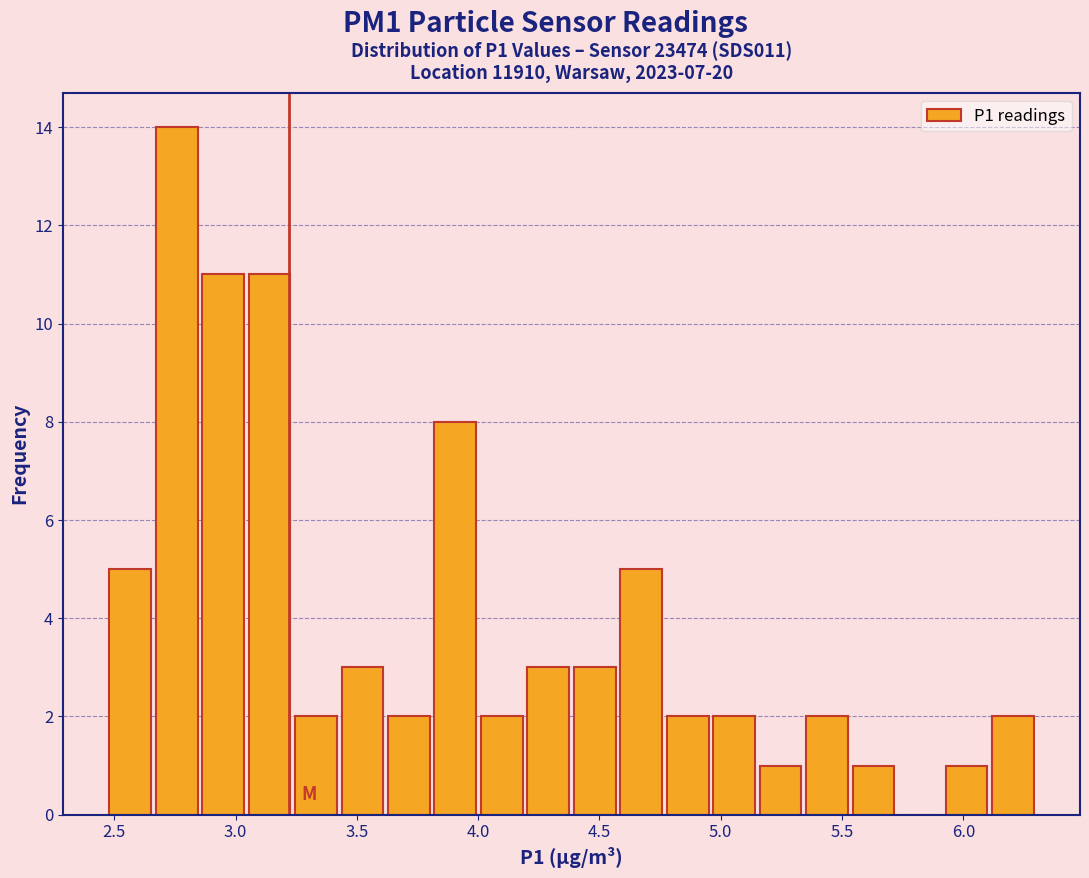

Read against the x-axis, roughly where is the centre of the tallest bar?

2.75